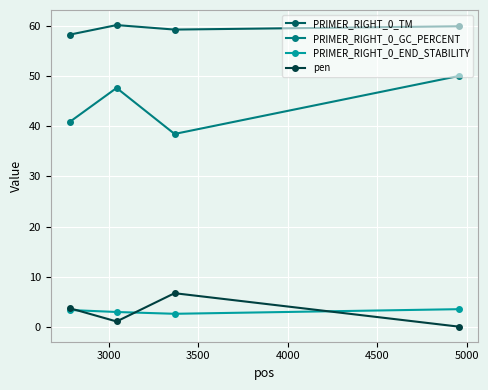

What is the value of the pen point at the 1st from the left?

3.8